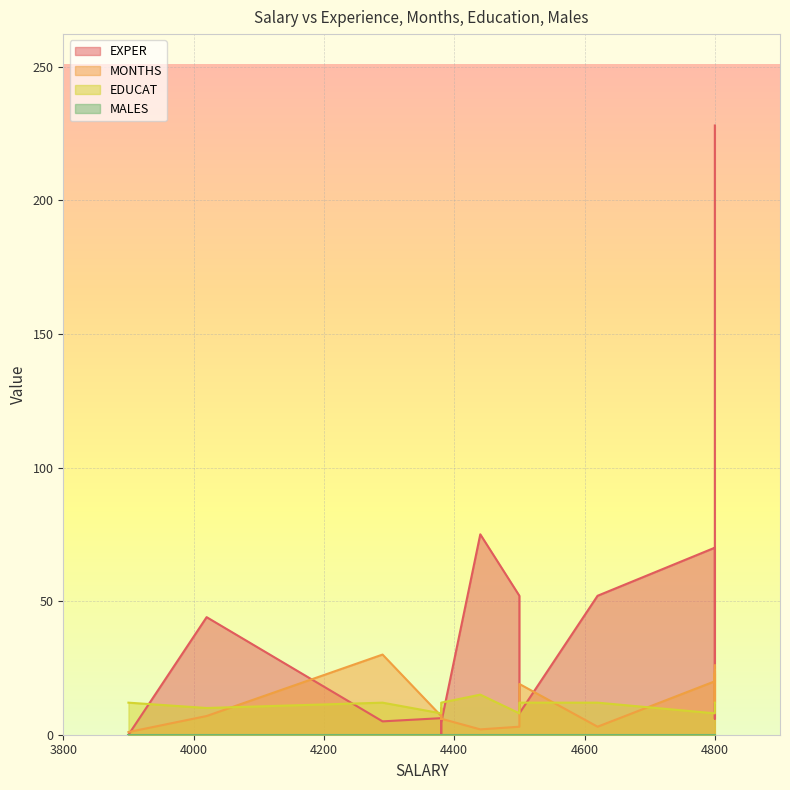

True or false: MONTHS has more than 0 interior local peaks.

True